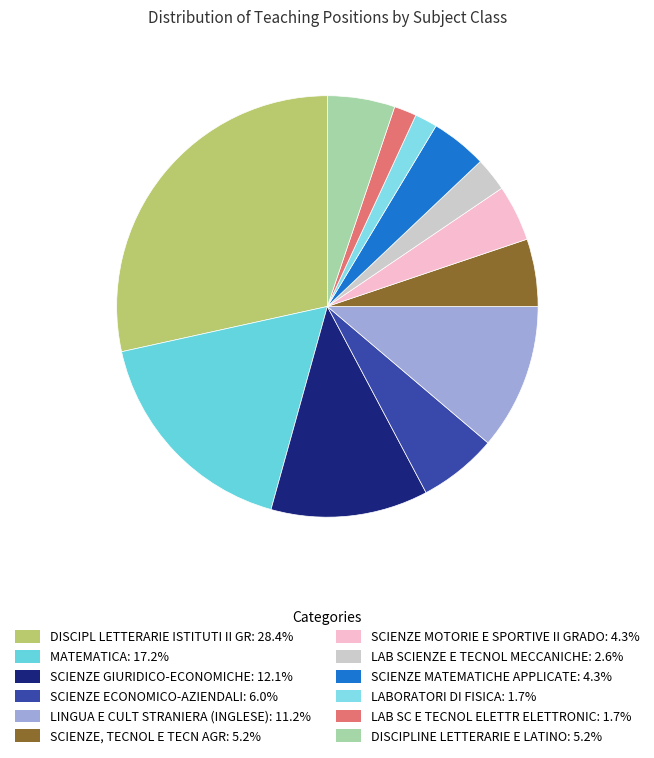

What is the change in value from LAB SCIENZE E TECNOL MECCANICHE to DISCIPLINE LETTERARIE E LATINO?

+3